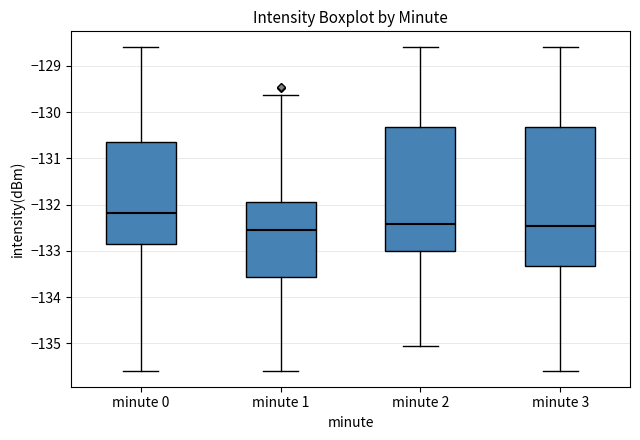

Which box is the tallest, from its lower edge to its upper edge?

minute 3